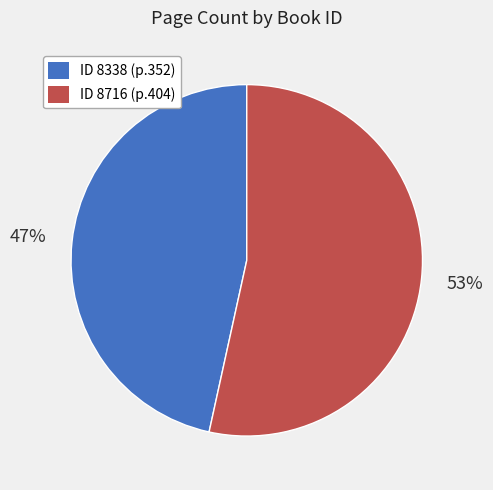

Is there a majority slice in this chart?

Yes